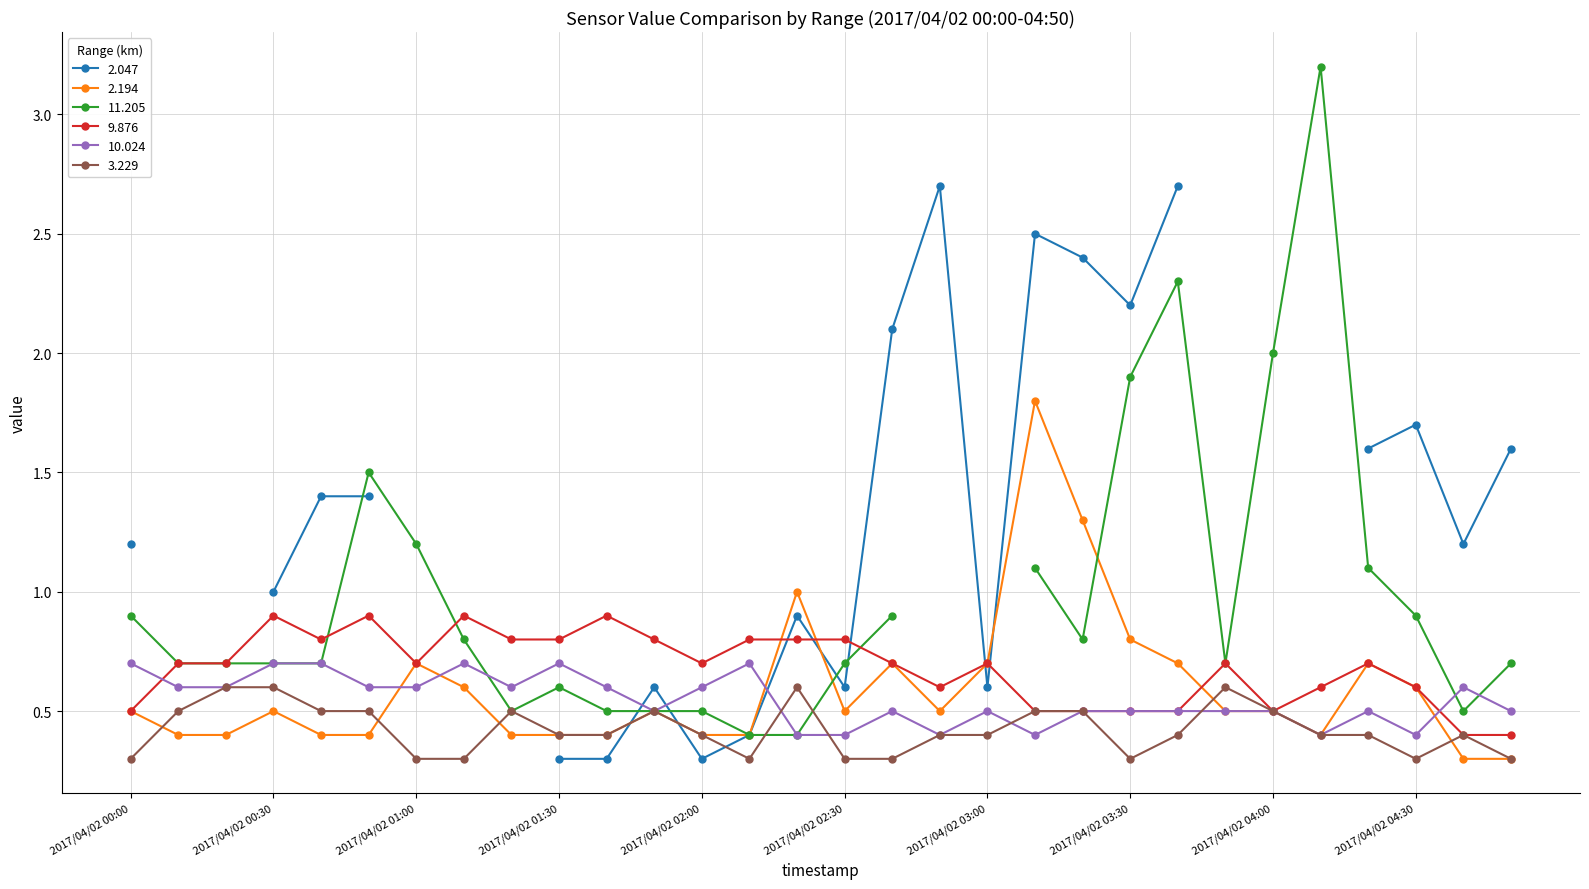

True or false: 9.876 and 3.229 intersect in this chart.

False